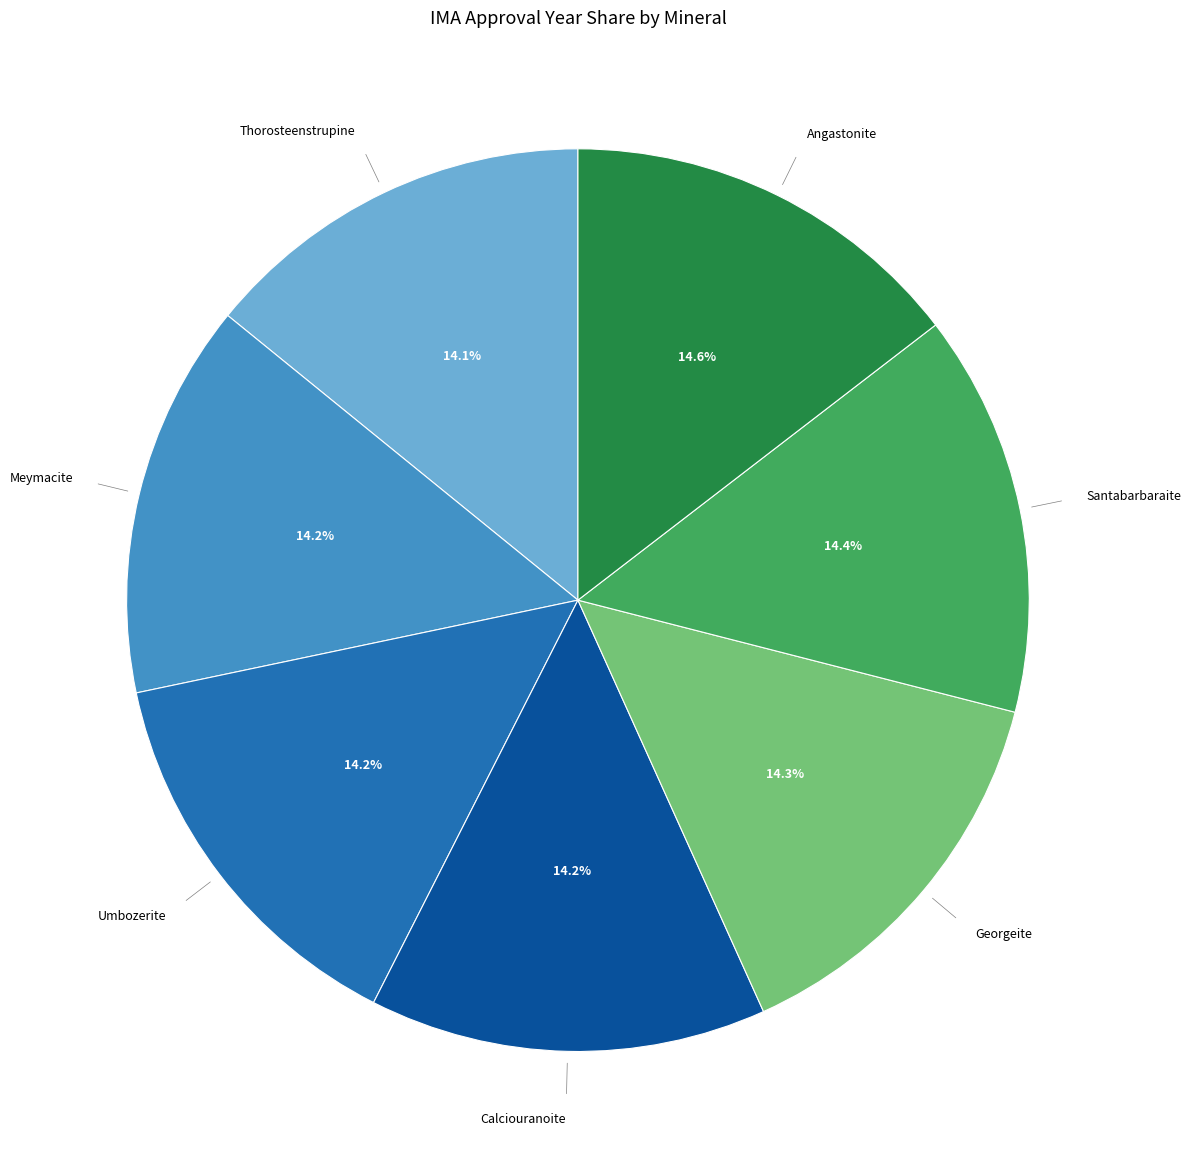

Does any single category account for the majority?

No